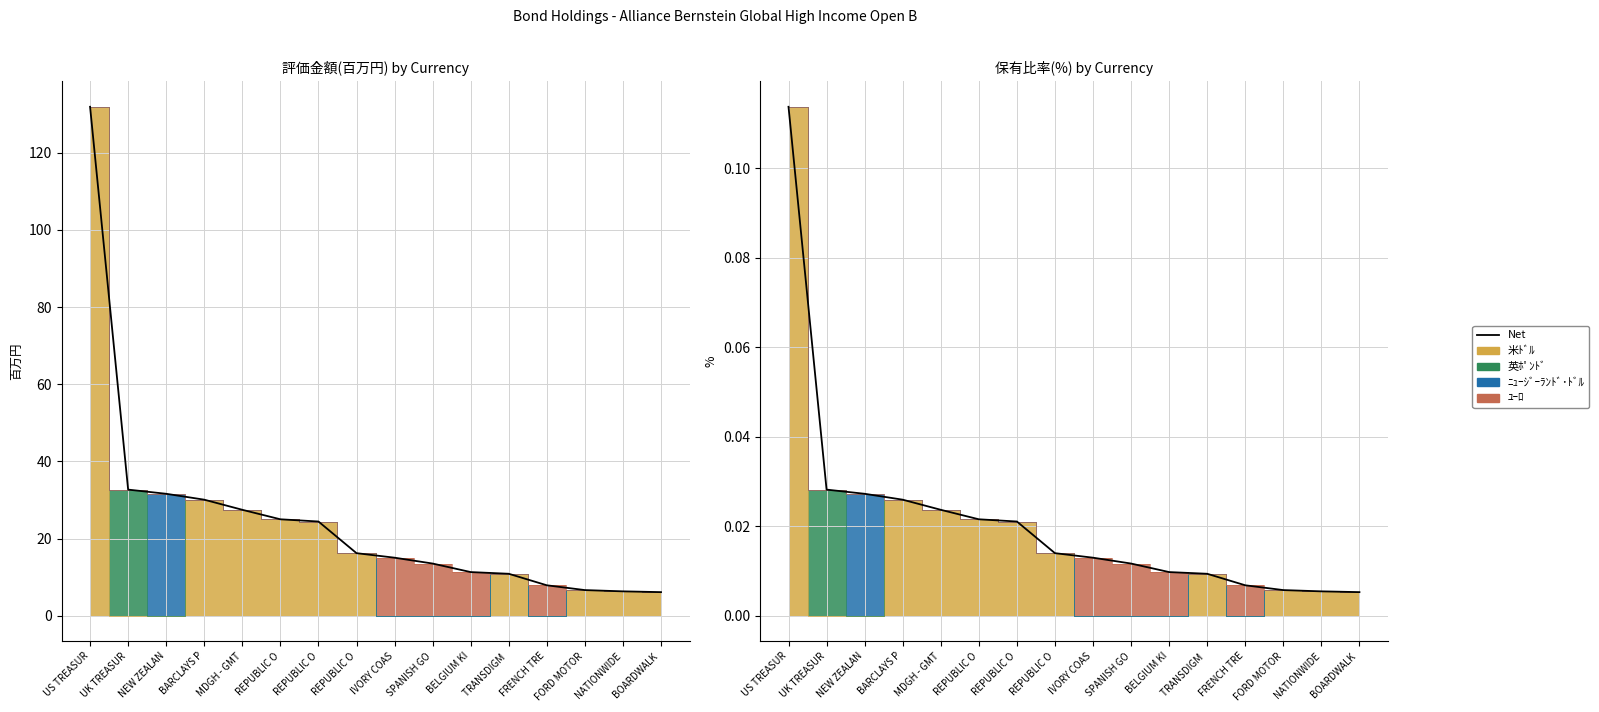

The value at REPUBLIC O is 0.0. True or false?

False